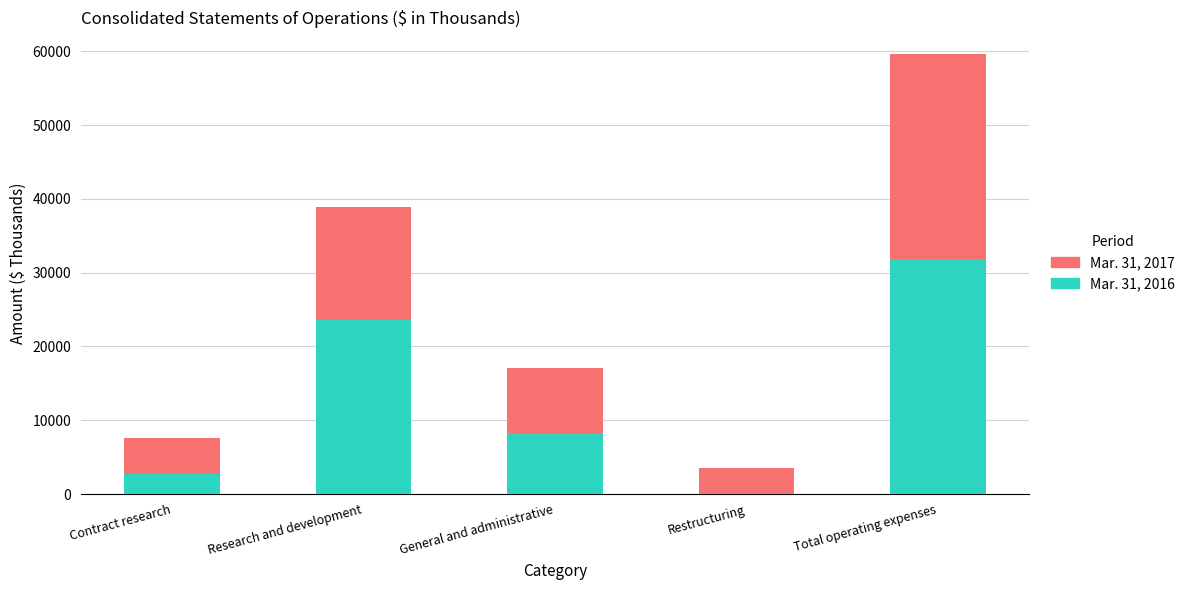

At which category is the sum across all series the highest?

Total operating expenses